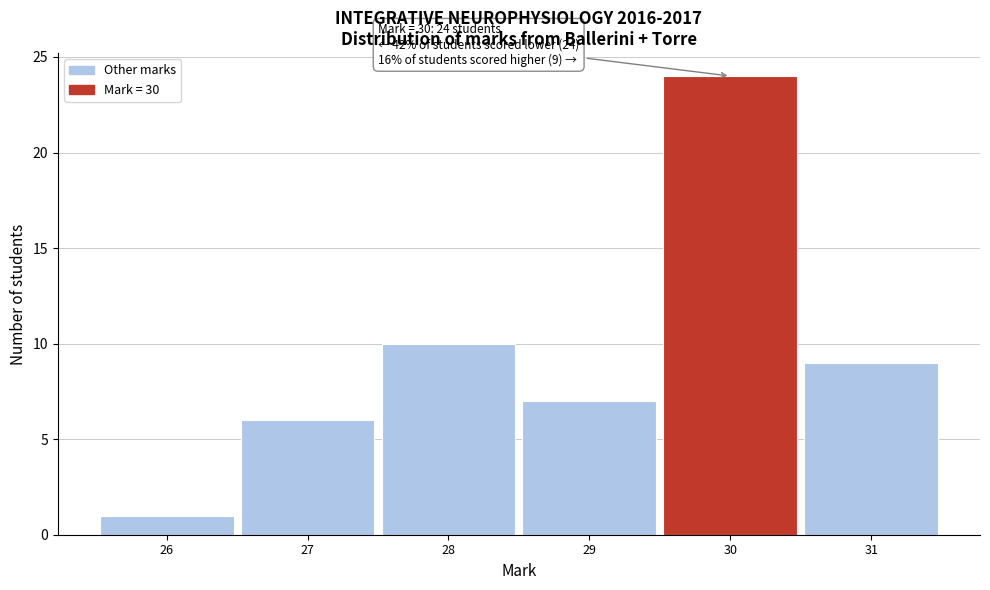

Over which range of the x-axis is the bar tallest?

29.5 to 30.5